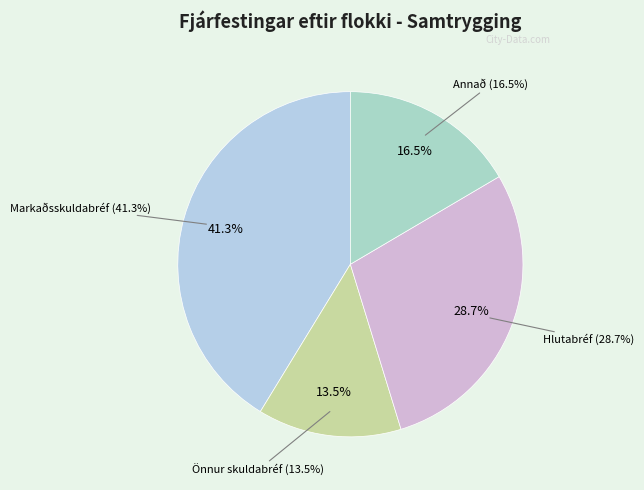

Is there any slice that represents more than half of the pie?

No